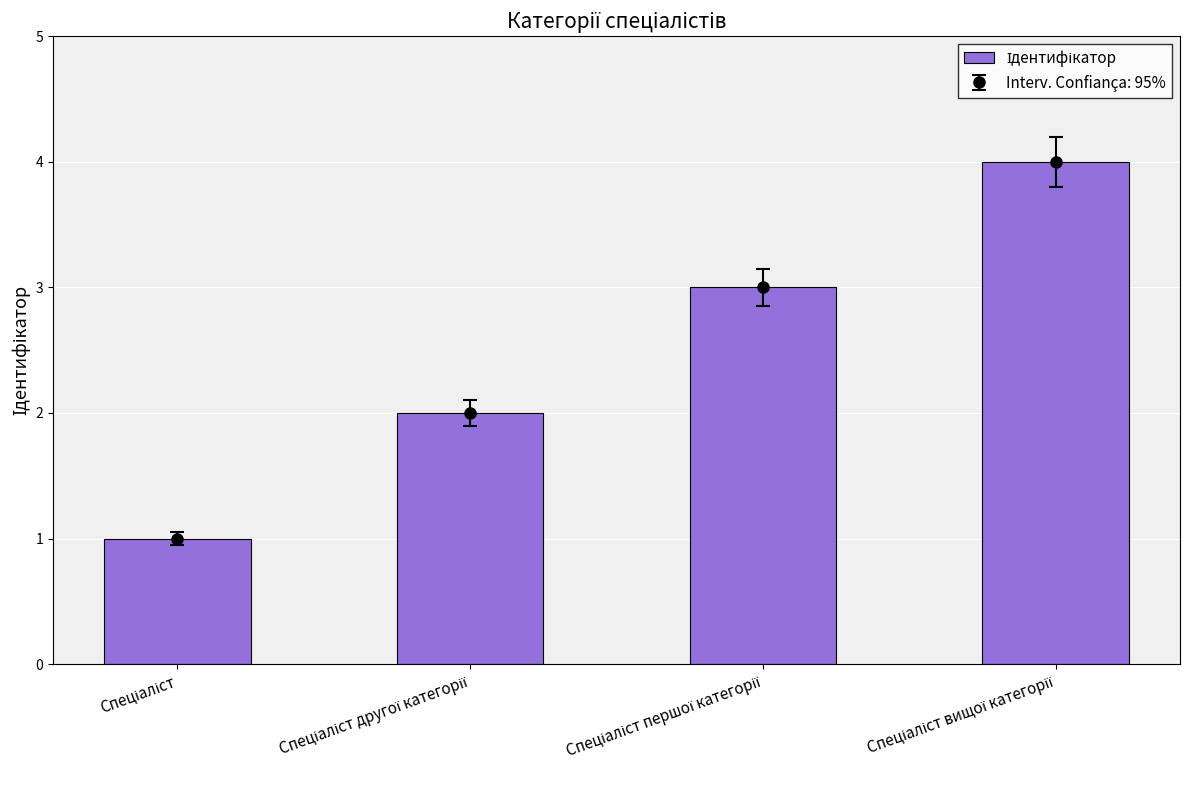

What is the value of the 2nd bar from the left?

2